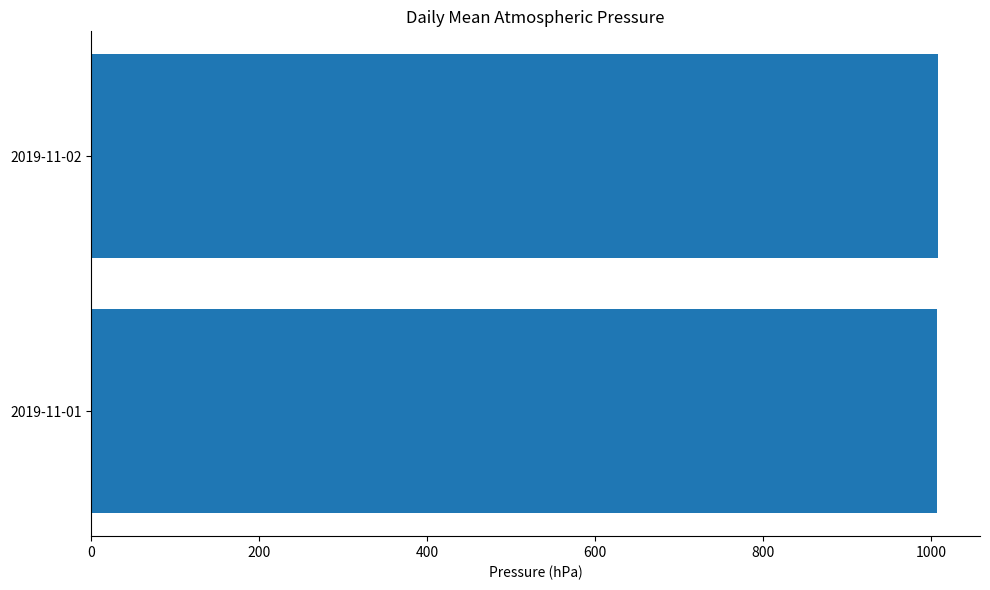

How many bars are there in total?

2